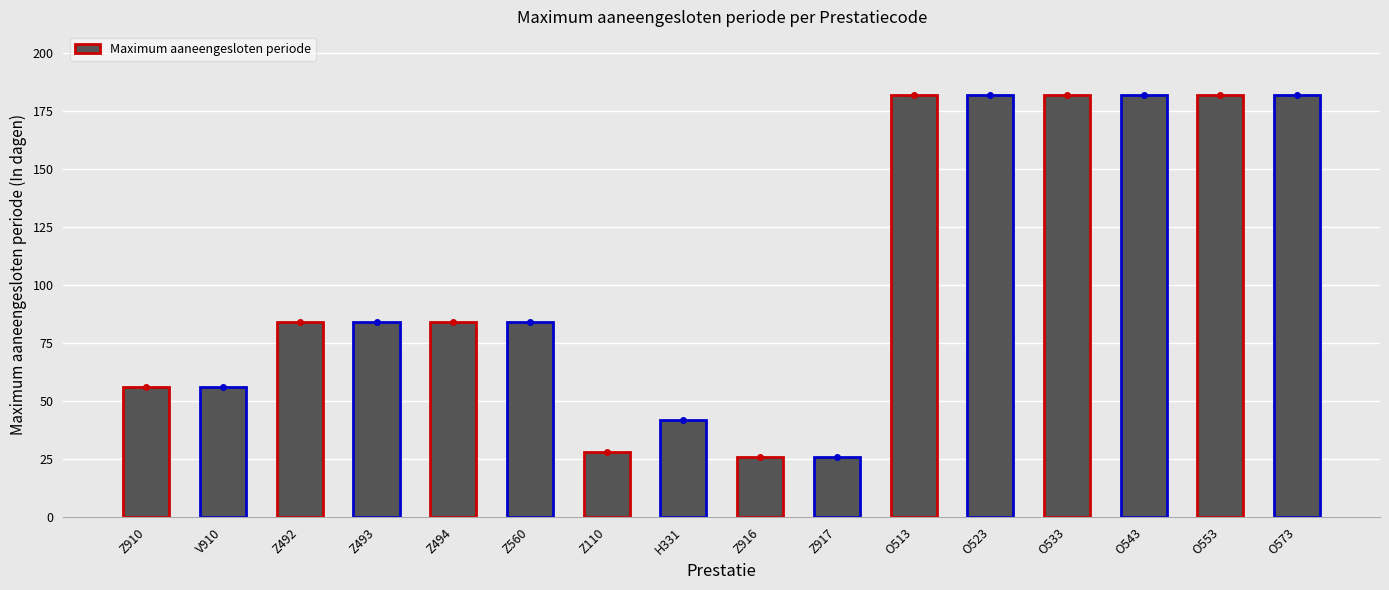

What value does the data have at H331, to the nearest 5?

40